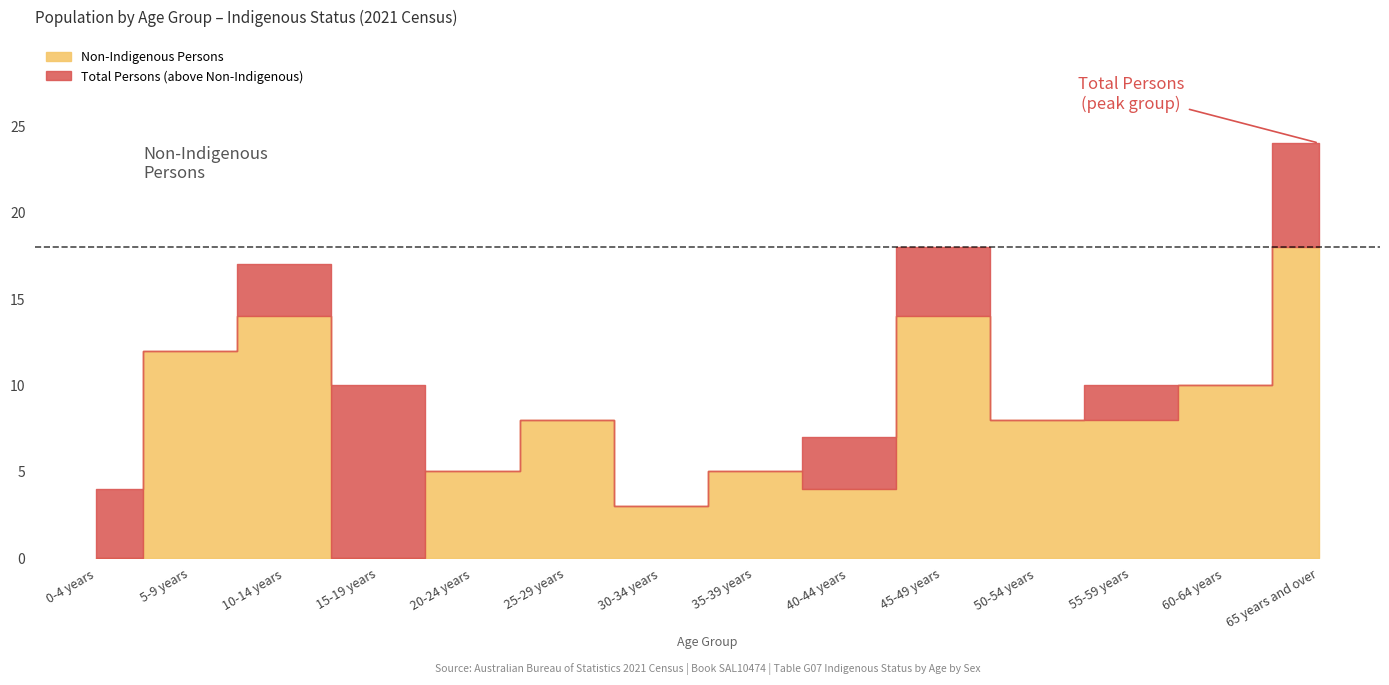

The Non-Indigenous Persons series shows 18 at 65 years and over. True or false?

True